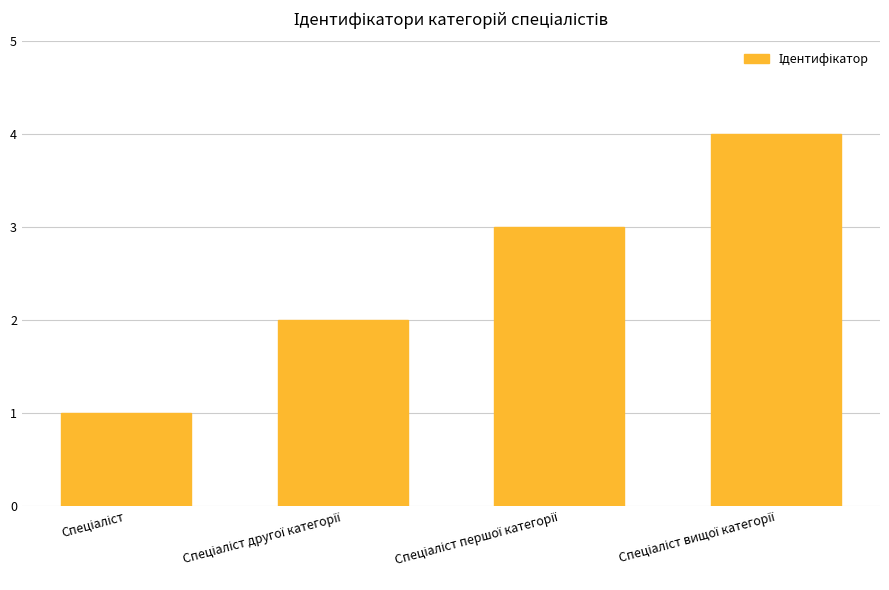

What is the maximum value shown in the chart?

4